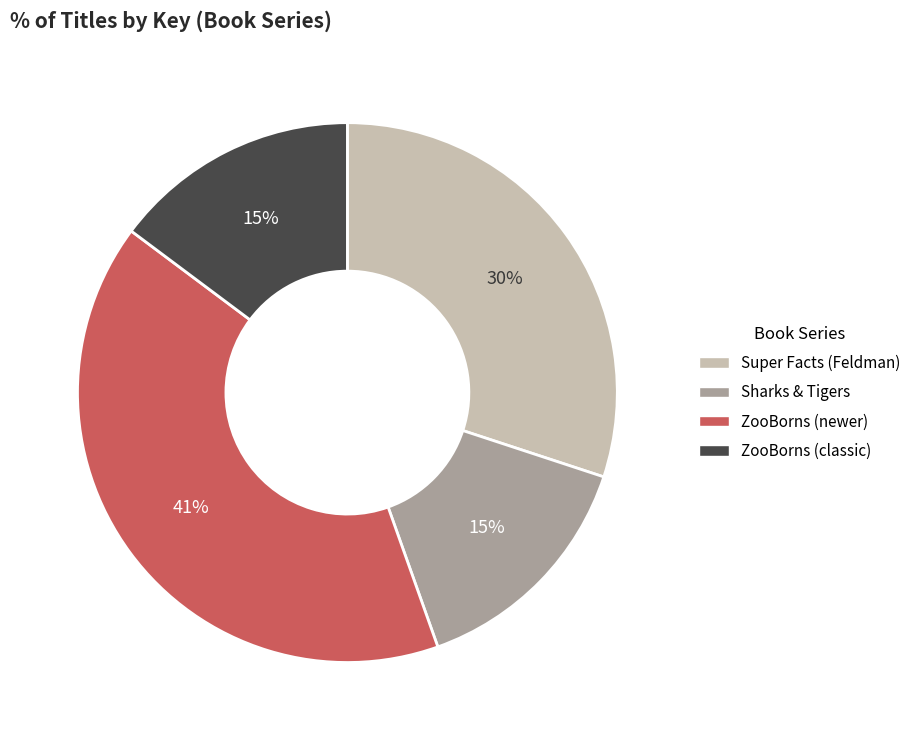

Is there a majority slice in this chart?

No